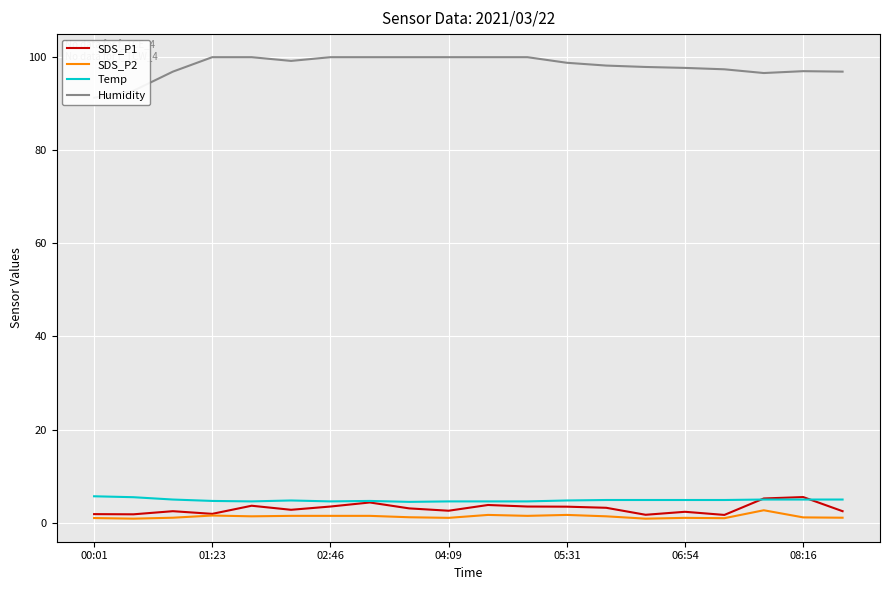

What is the maximum value for SDS_P1?

5.5